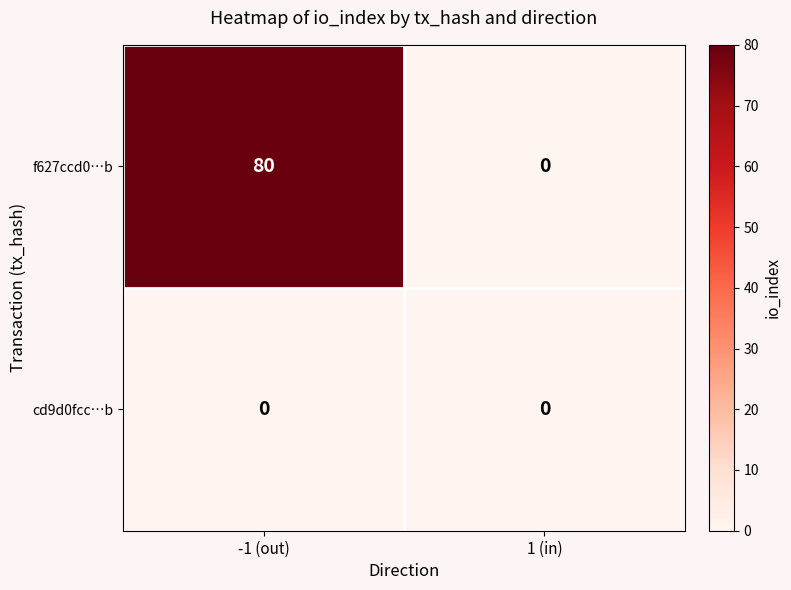

Which series has the largest range (max minus min)?

f627ccd0…b